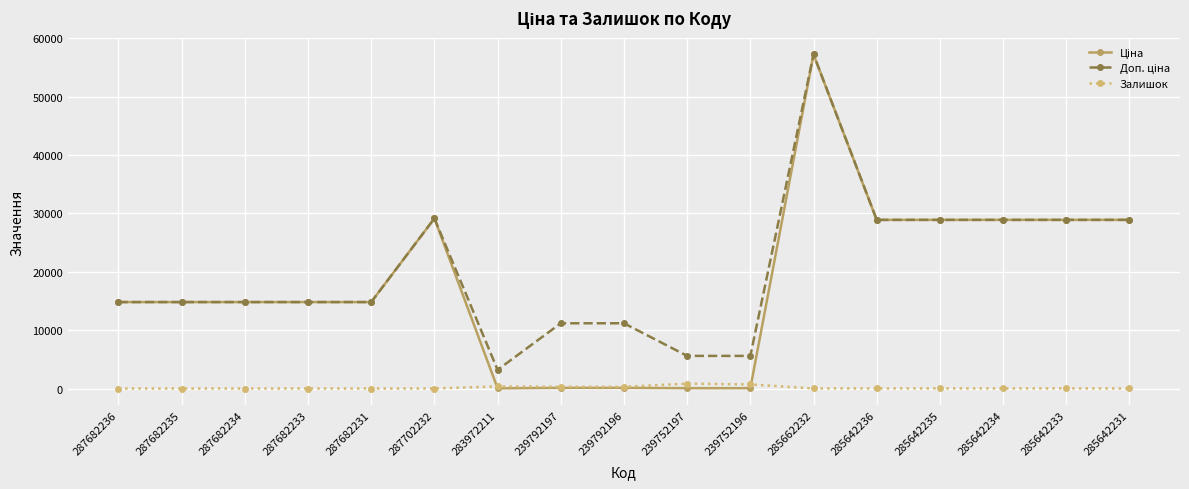

At which category is the sum across all series the highest?

285662232